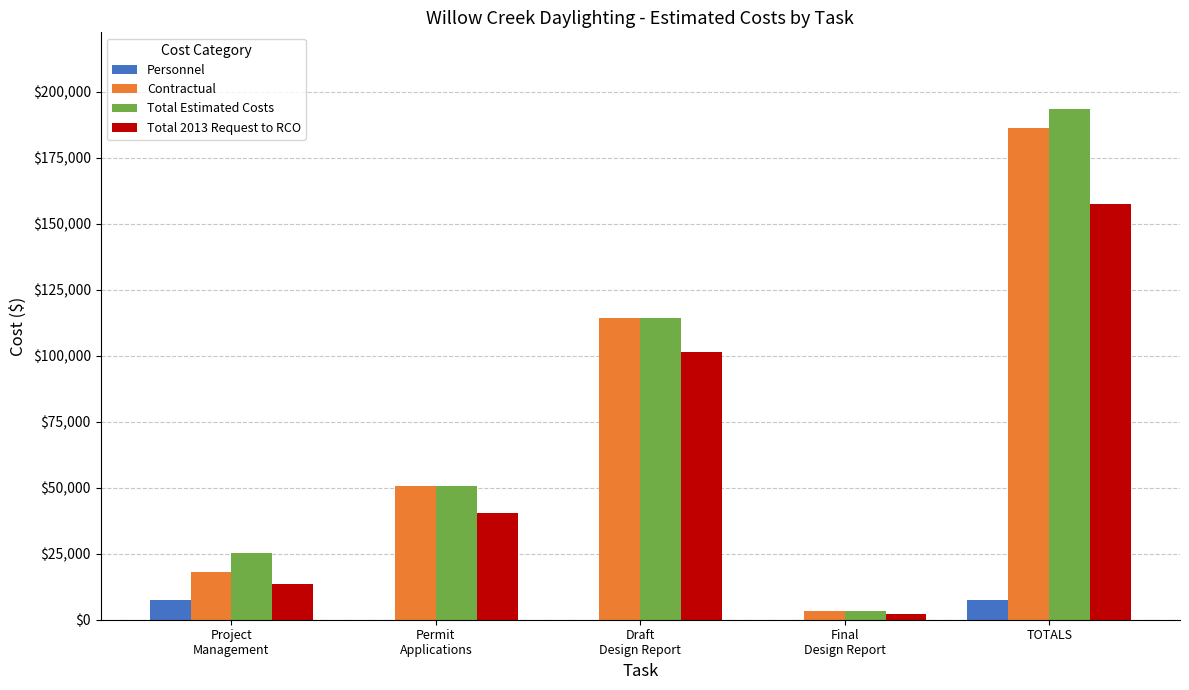

The Personnel series shows 7400 at TOTALS. True or false?

True